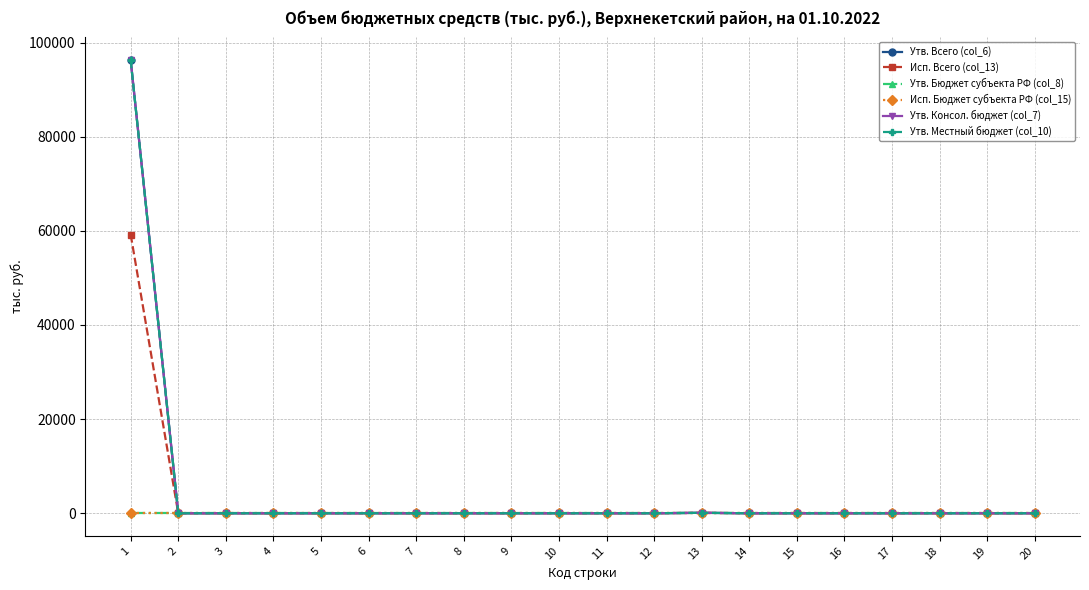

At how many categories does at least one series exceed 13230?

1